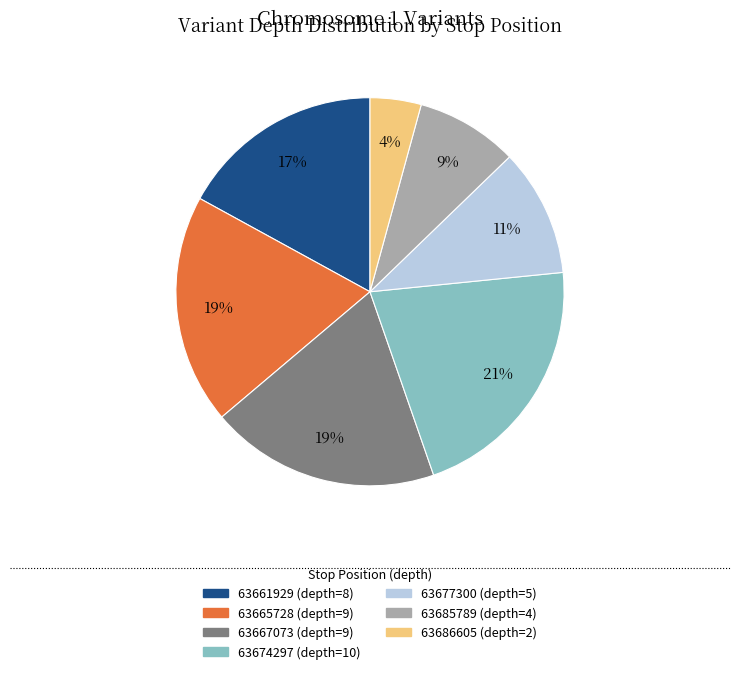

To the nearest percent, what is the difference between the 63665728 and 63661929 slice percentages?

2%